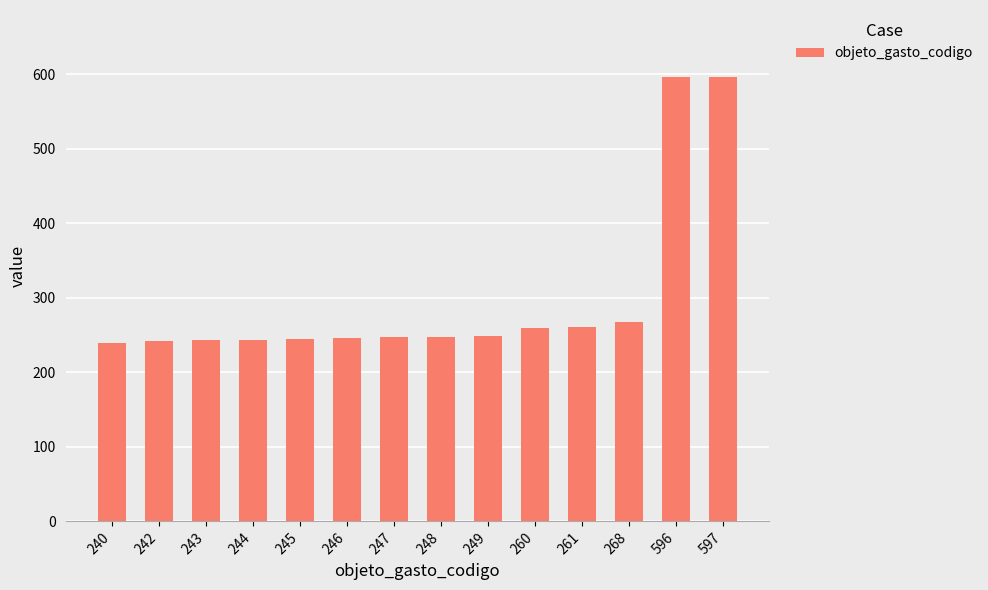

Where is the data nearest to the value 418?

268